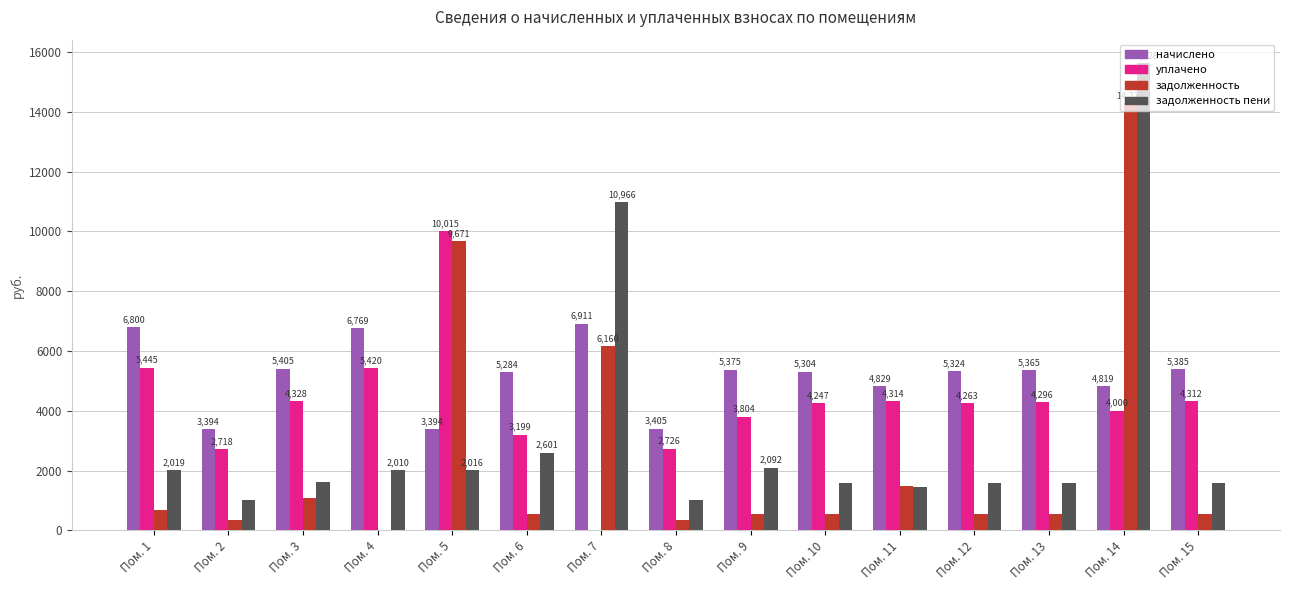

The value of задолженность at Пом. 3 is 1700.0. True or false?

False